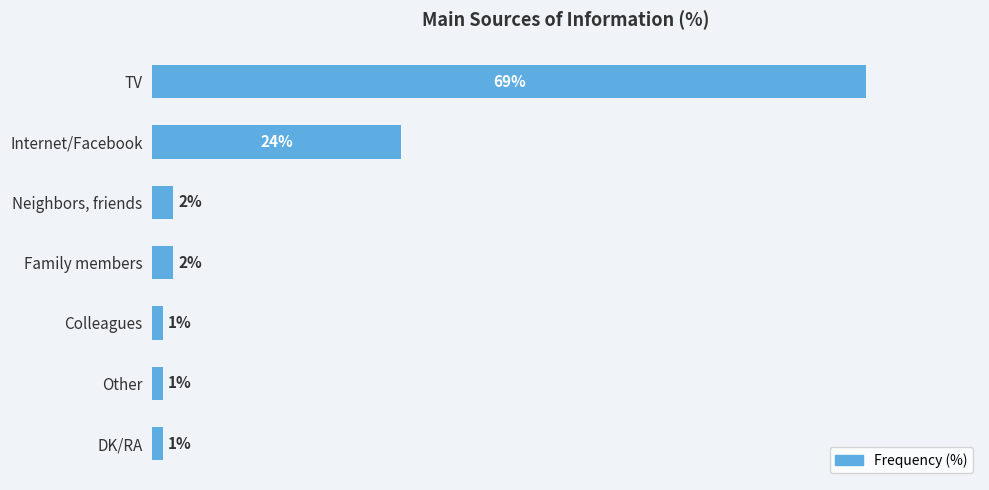

Where is the data nearest to the value 35?

Internet/Facebook